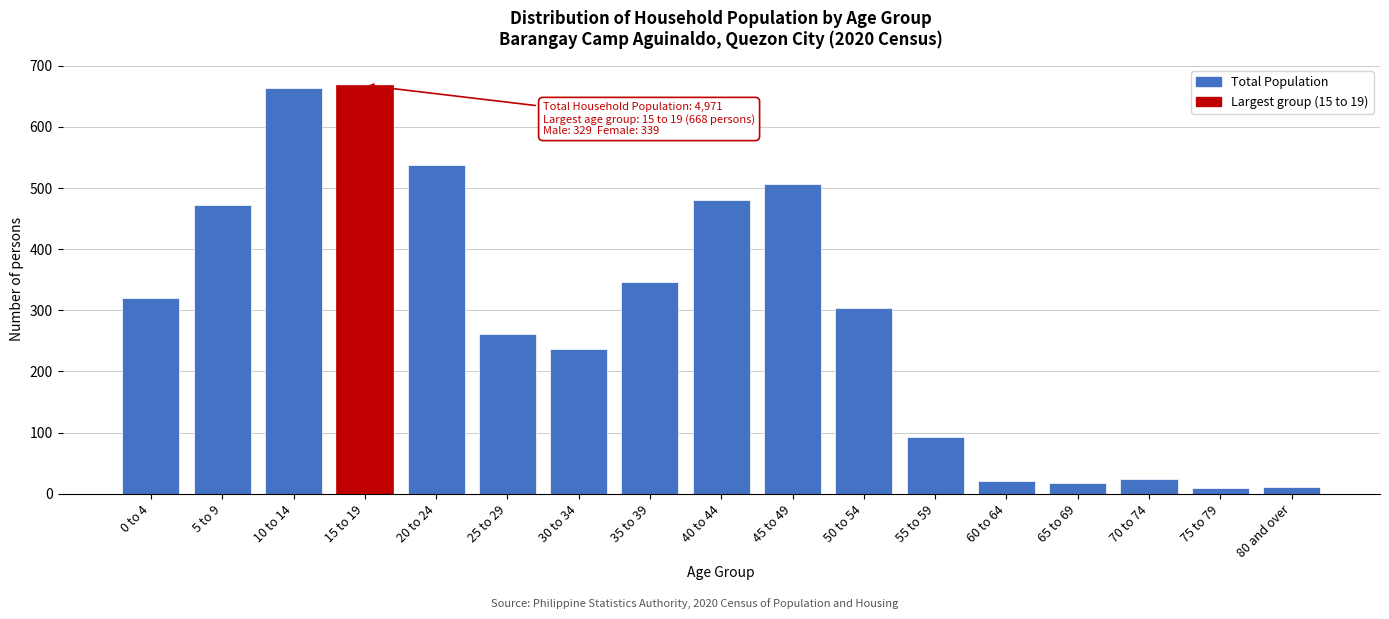

What is the label of the 6th bar from the left?

25 to 29